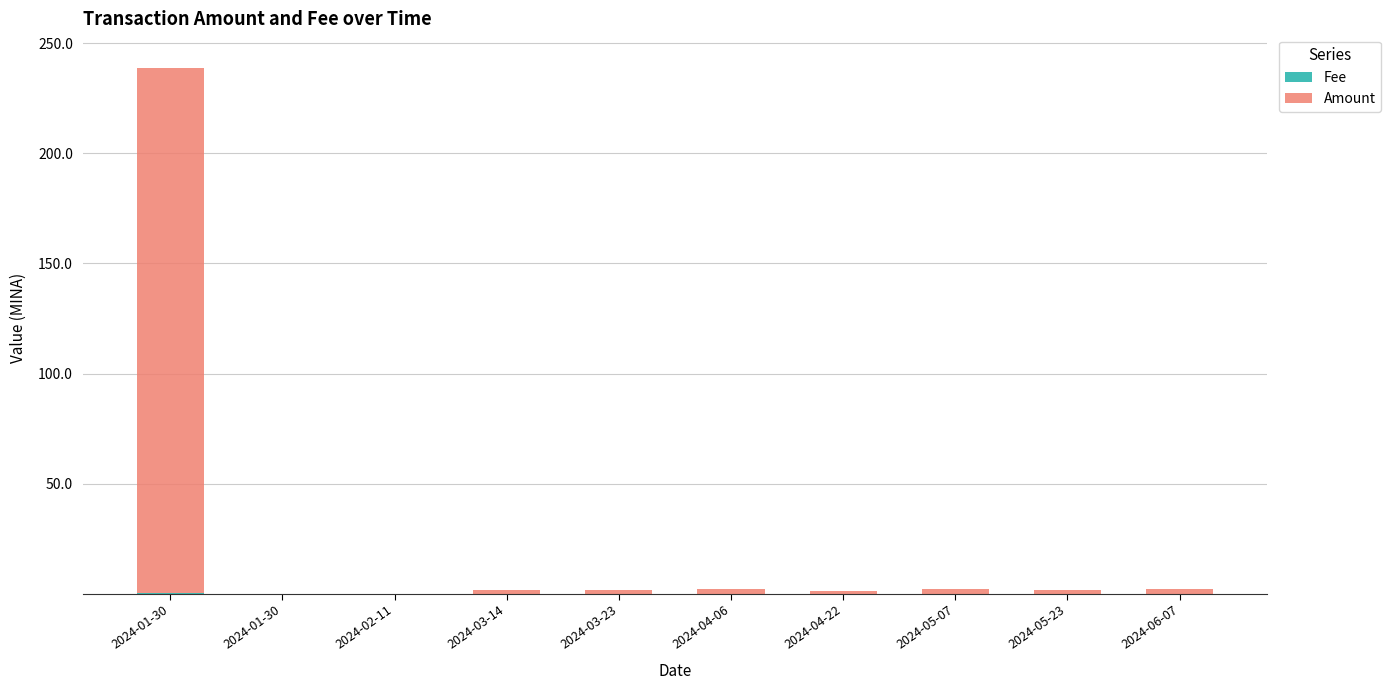

At which category is the sum across all series the highest?

2024-01-30